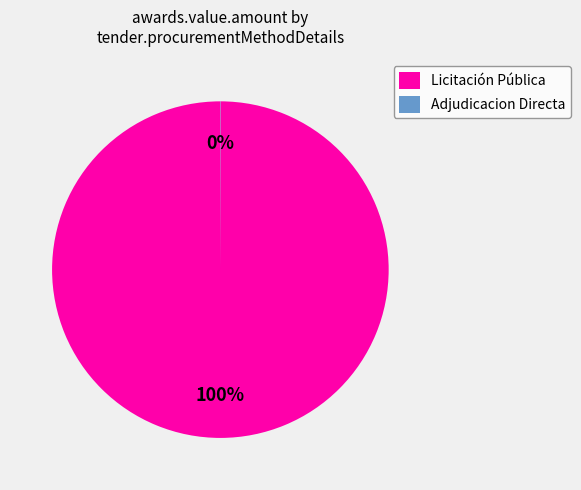

Which slice represents more than half of the pie?

Licitación Pública